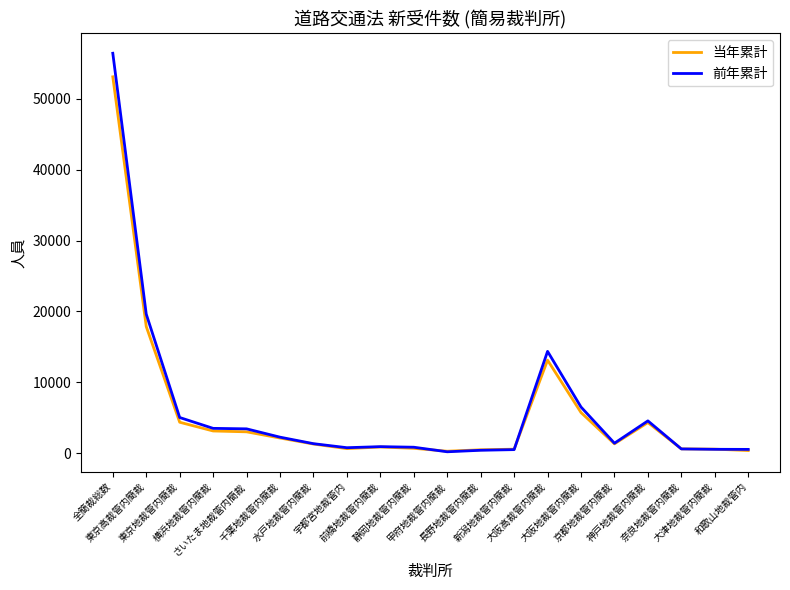

What is the difference between the maximum and minimum values in the 当年累計 series?

52738